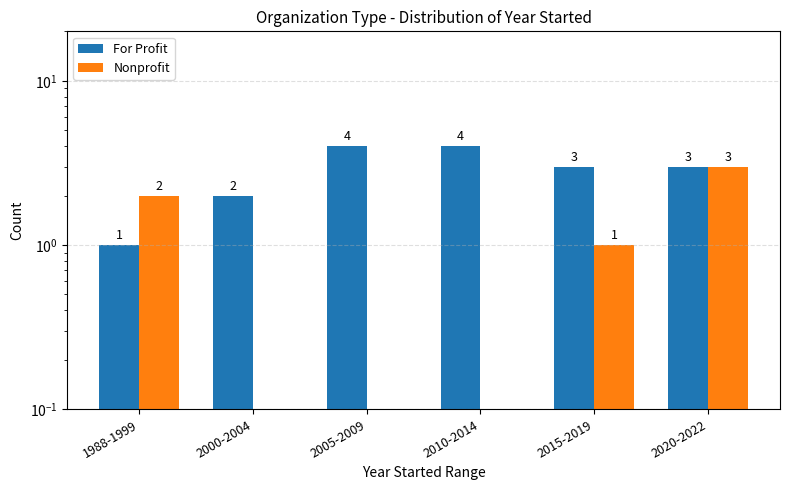

Reading left to right, list all the values displayed in this chart.

For Profit: 1	2	4	4	3	3
Nonprofit: 2	0	0	0	1	3